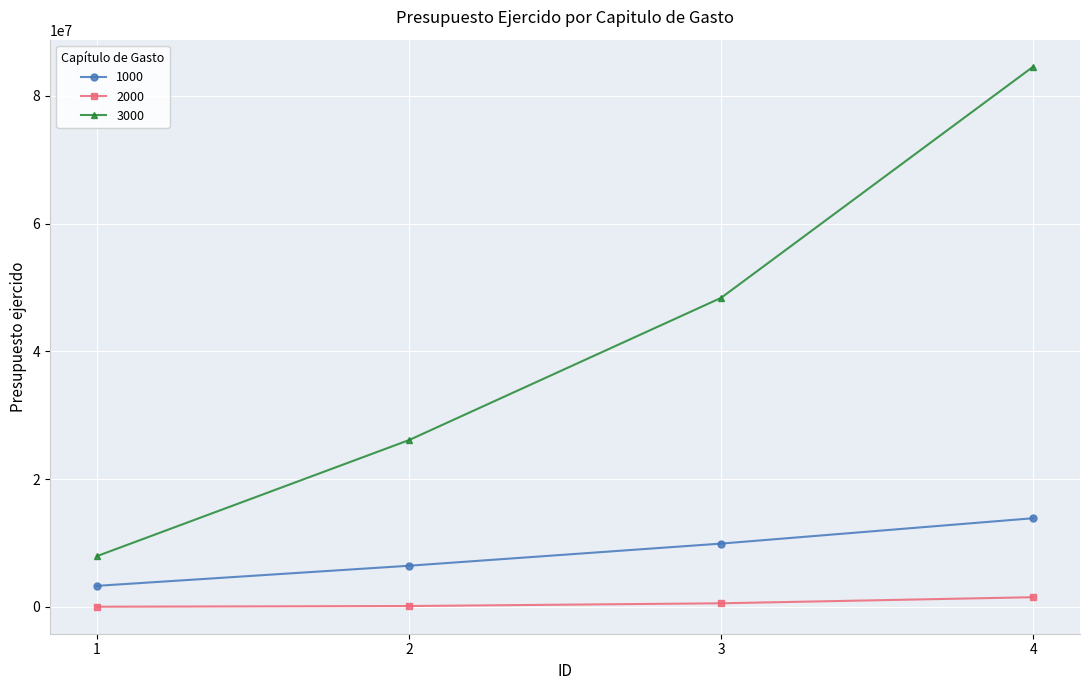

What are all the series names shown in the legend?

1000, 2000, 3000